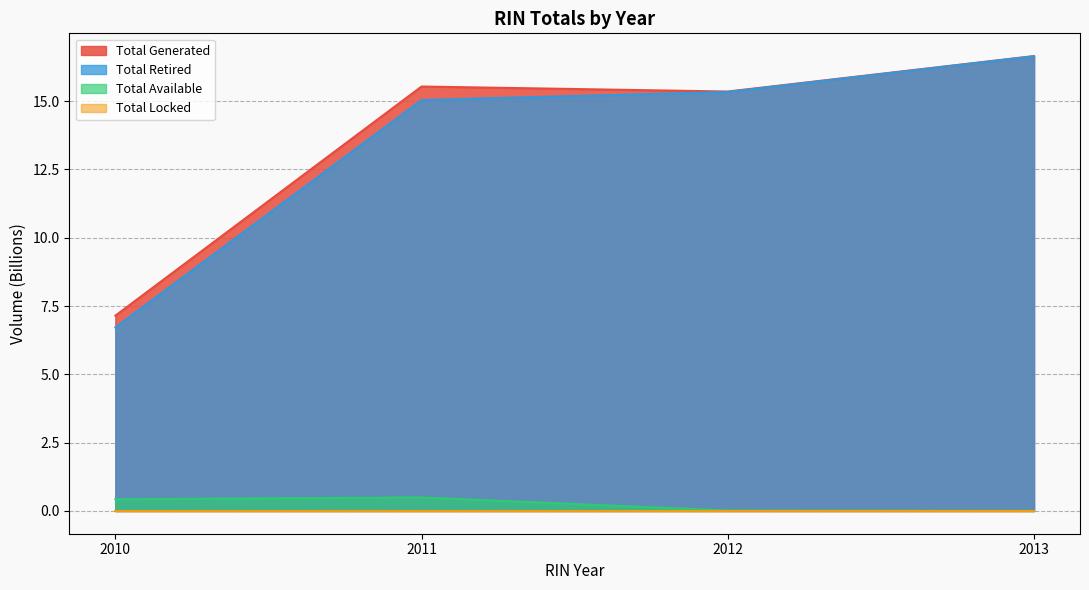

At which category is the sum across all series the highest?

2013